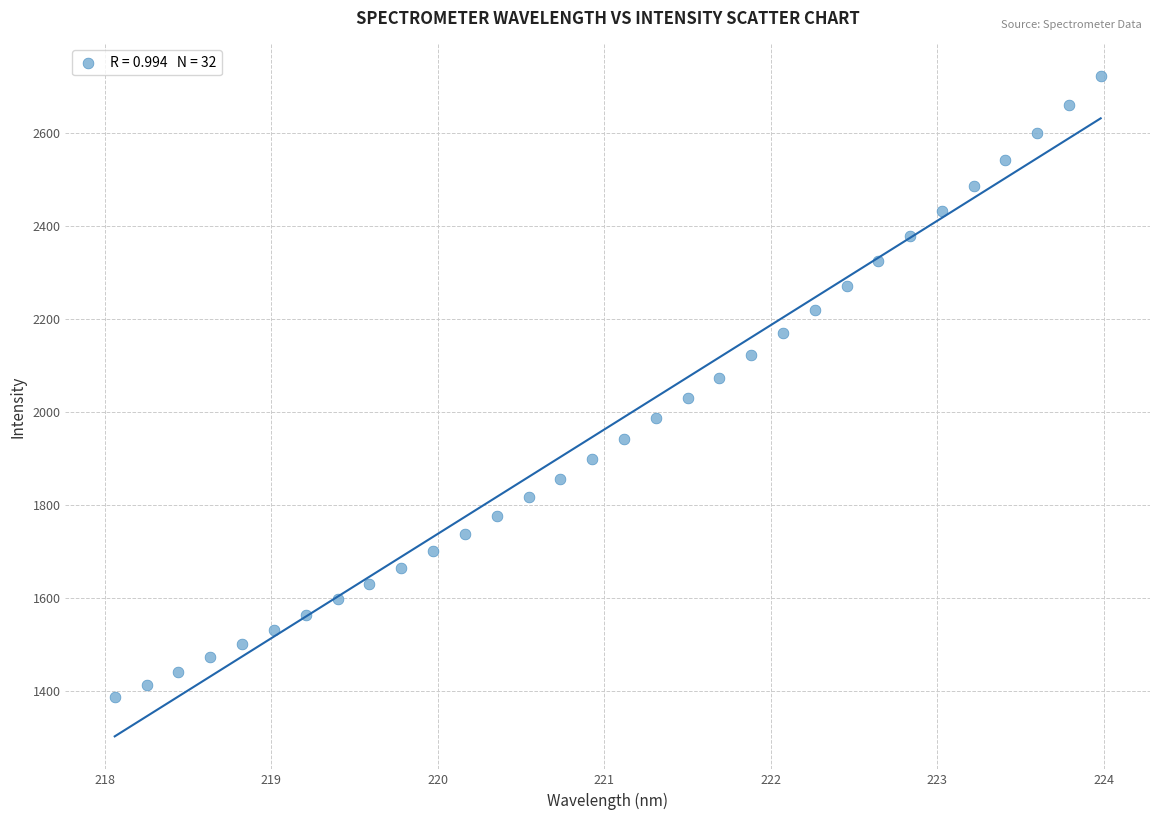

What is the range of Y values (max minus min)?

1333.6